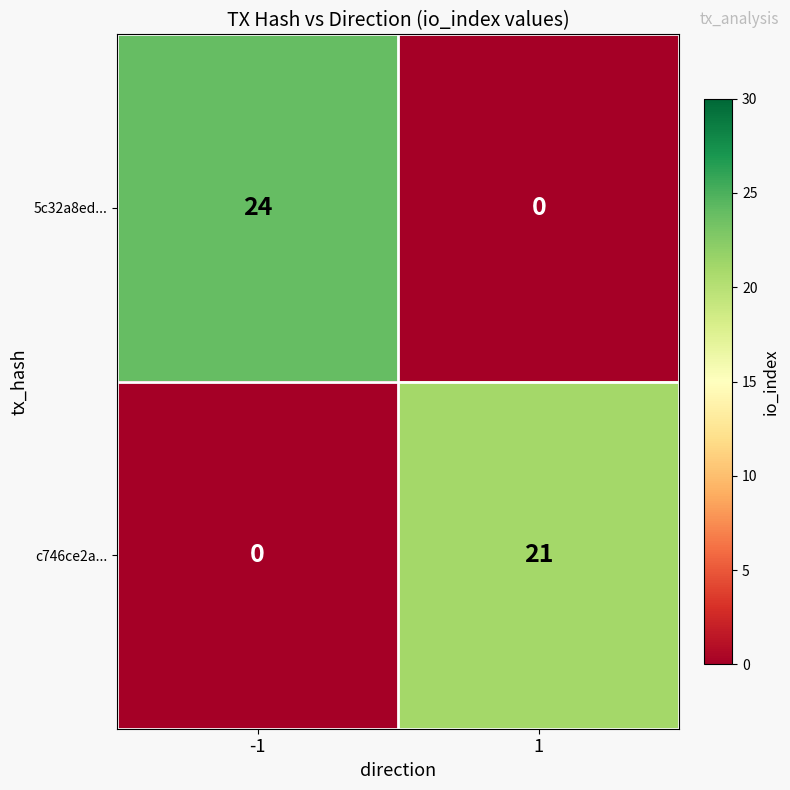

At how many categories does at least one series exceed 14?

2